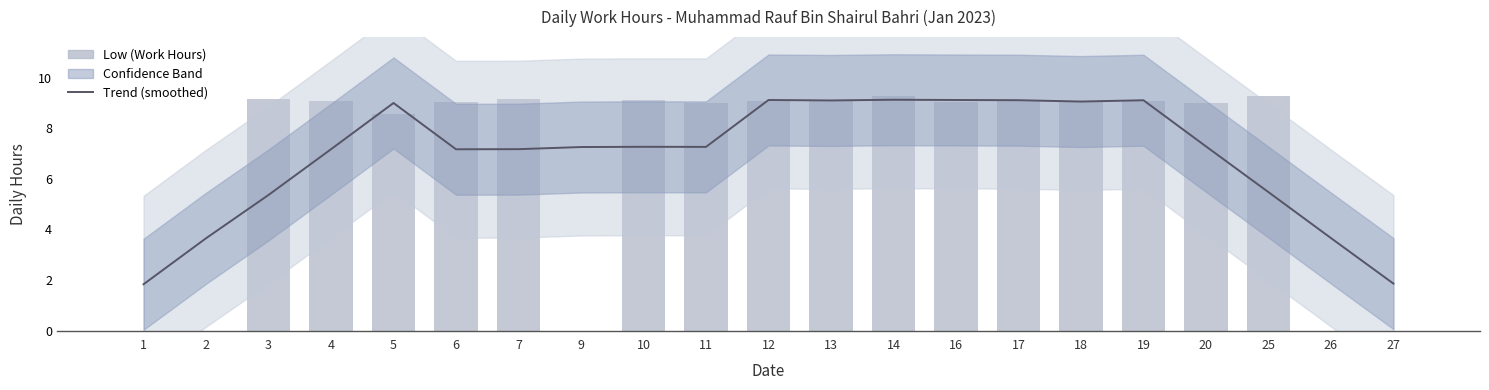

At which label does Low (Work Hours) first exceed 9?

3